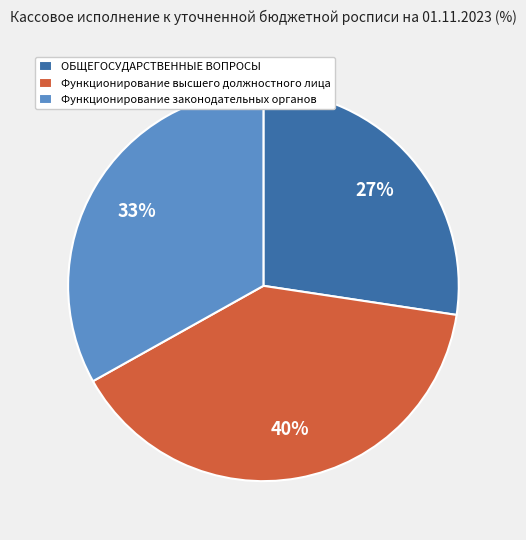

Does any single category account for the majority?

No